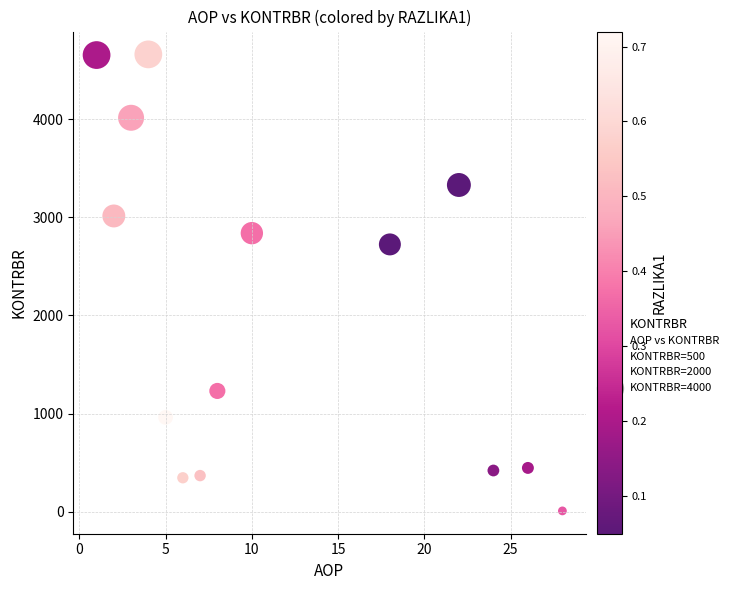

What is the range of Y values (max minus min)?

4649.1